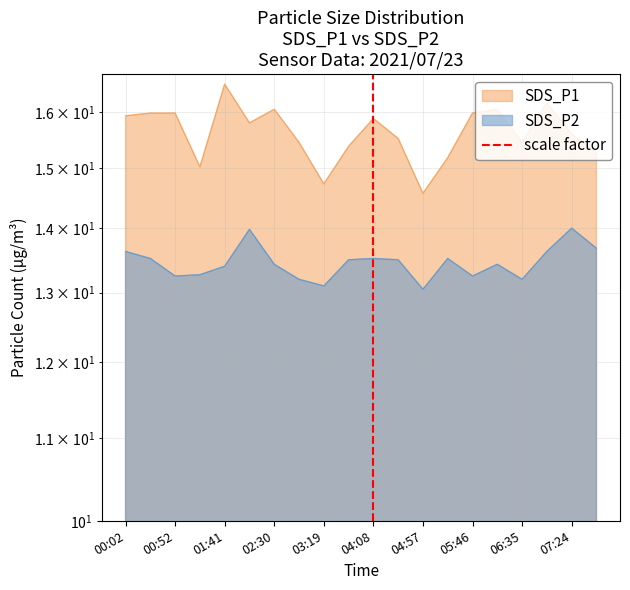

The value at 04:08 is 2. True or false?

False